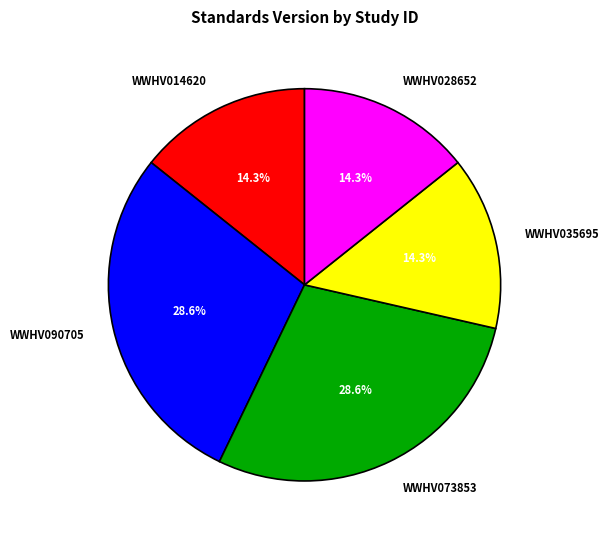

What is the ratio of the value at WWHV073853 to the value at WWHV028652?

2.0